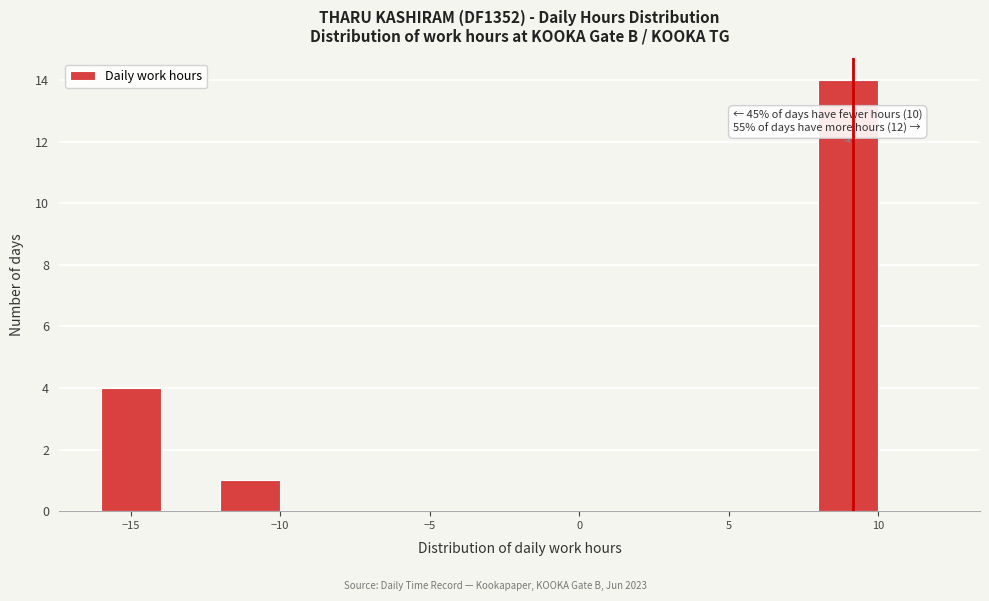

Over which range of the x-axis is the bar tallest?

8 to 10